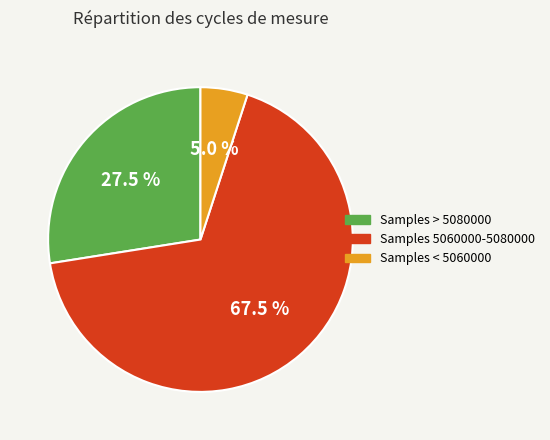

How many segments does this pie chart have?

3